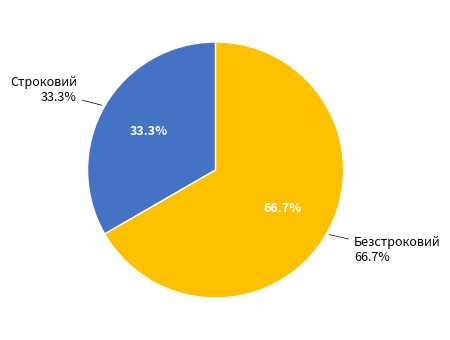

How many slices are in this pie chart?

2